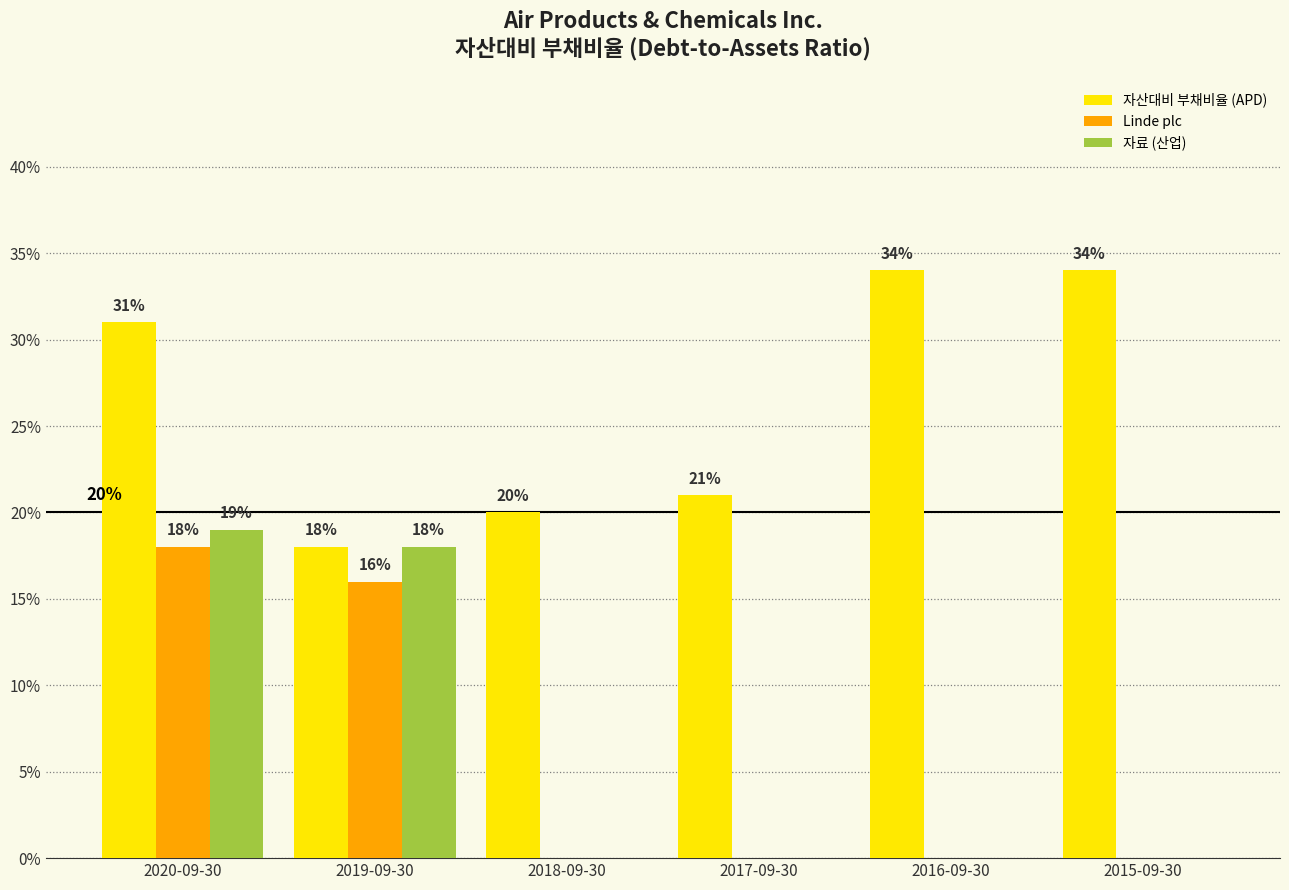

Does the chart contain stacked bars?

No